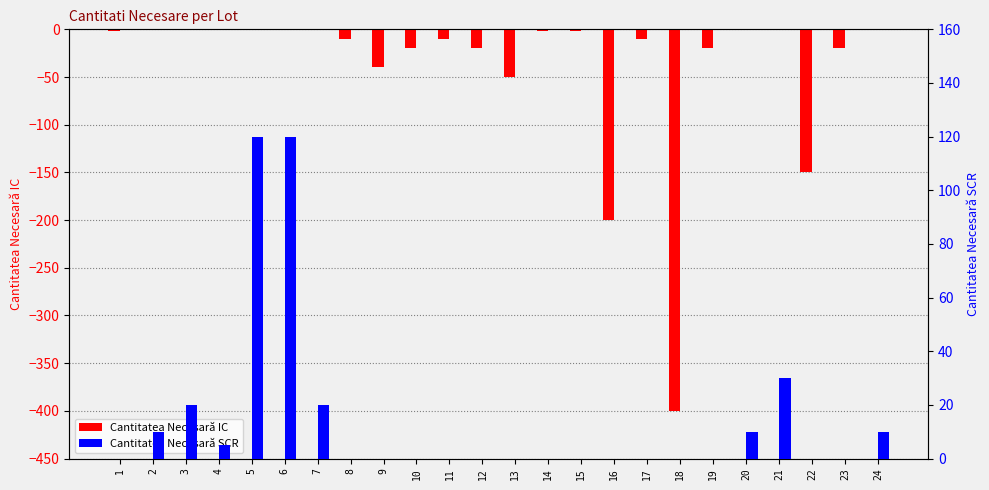

Reading right to left, transcribe all the data shown in this chart.

Cantitatea Necesară IC: 24=0	23=-20	22=-150	21=0	20=0	19=-20	18=-400	17=-10	16=-200	15=-2	14=-2	13=-50	12=-20	11=-10	10=-20	9=-40	8=-10	7=0	6=0	5=0	4=0	3=0	2=0	1=-2
Cantitatea Necesară SCR: 24=10	23=0	22=0	21=30	20=10	19=0	18=0	17=0	16=0	15=0	14=0	13=0	12=0	11=0	10=0	9=0	8=0	7=20	6=120	5=120	4=5	3=20	2=10	1=0